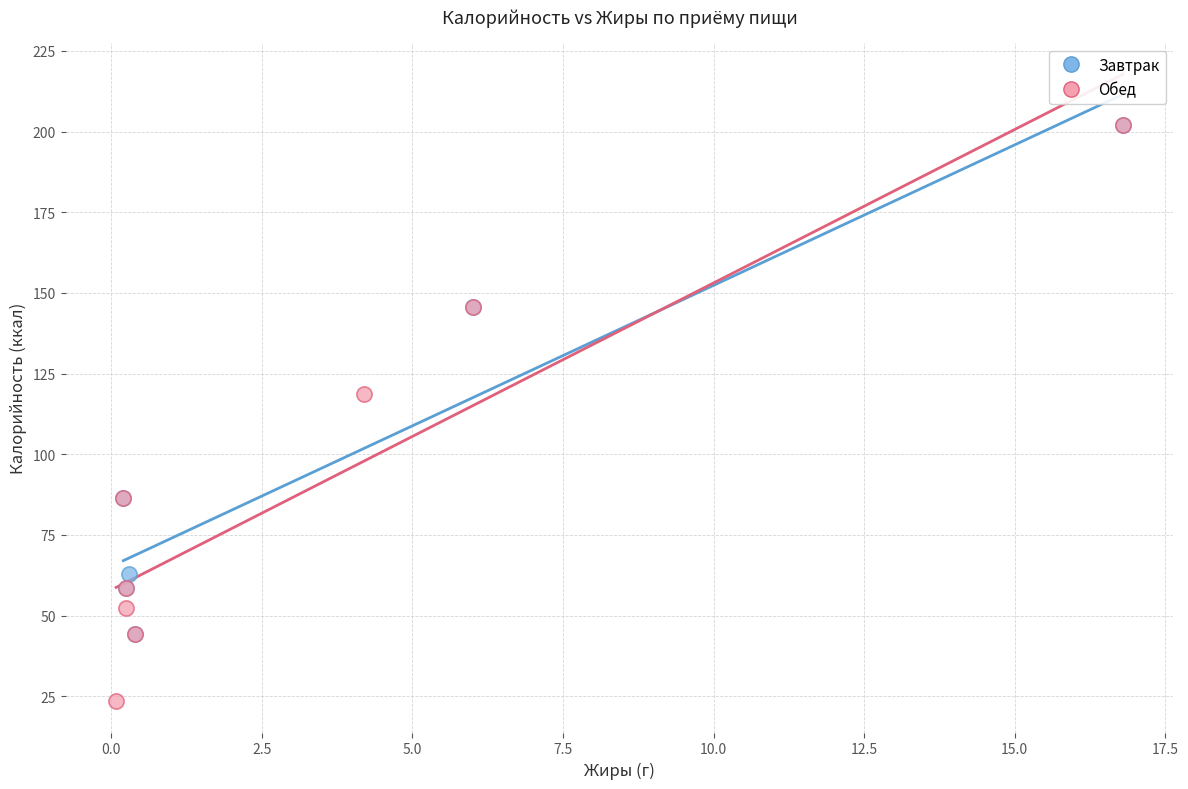

Which series has the widest spread of Y values?

Обед